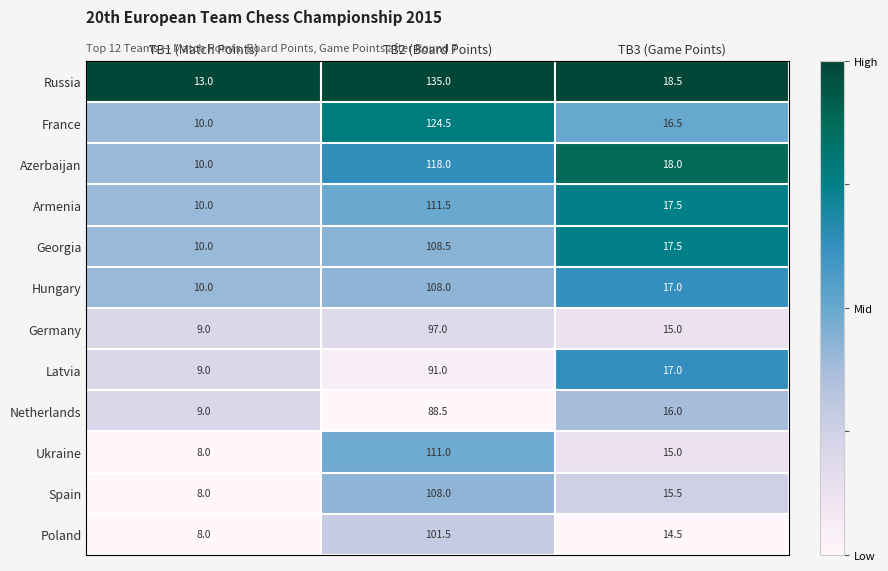

What is the difference between the highest and lowest values at TB3 (Game Points)?

4.0